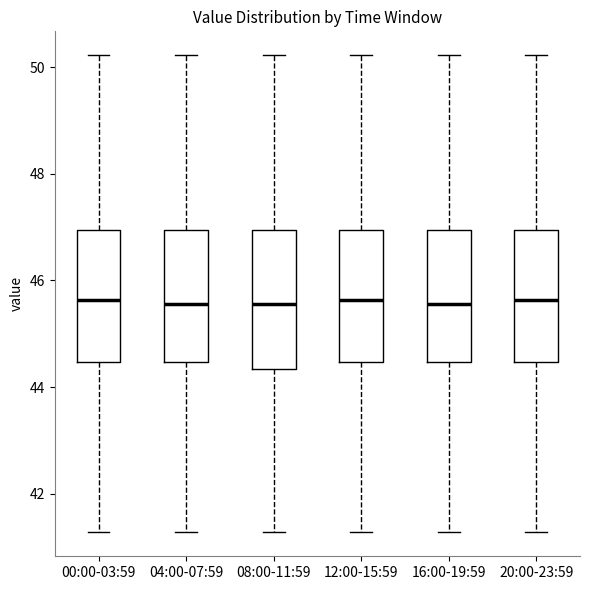

Where is the upper edge of the box for 08:00-11:59 on the y-axis? The values are not printed on the chart, so give them approximately, as read against the axis.

47.0